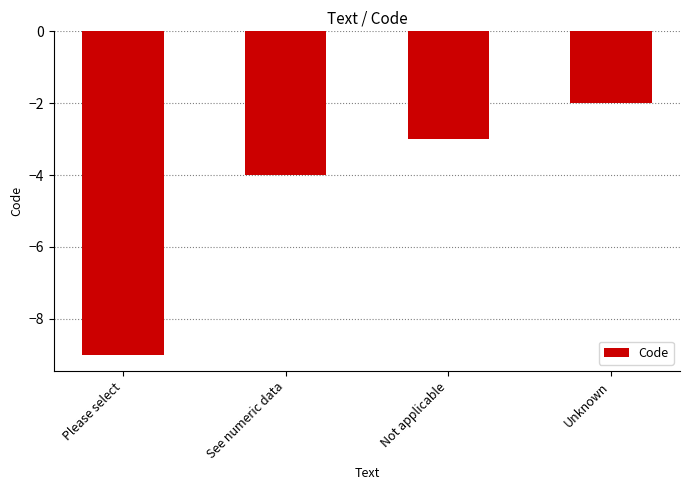

Reading left to right, list all the values displayed in this chart.

Please select=-9	See numeric data=-4	Not applicable=-3	Unknown=-2